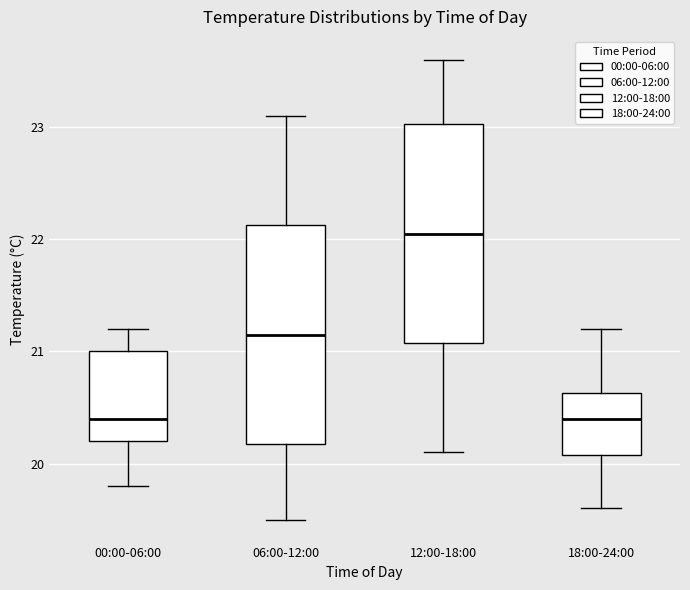

Where does the upper whisker of the box for 12:00-18:00 end on the y-axis? The values are not printed on the chart, so give them approximately, as read against the axis.

23.6